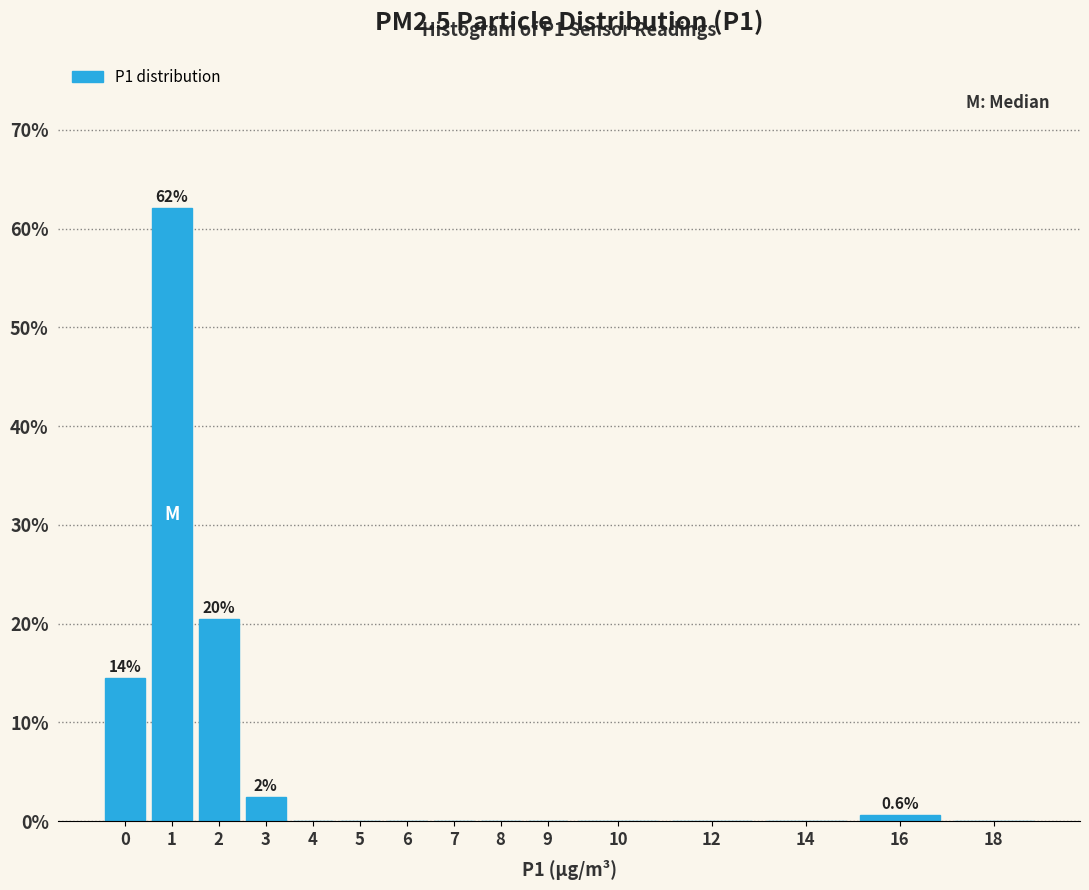

Reading right to left, what are all the values shown in this chart?

18=0.0	16=0.6	14=0.0	12=0.0	10=0.0	9=0.0	8=0.0	7=0.0	6=0.0	5=0.0	4=0.0	3=2.4	2=20.5	1=62.0	0=14.5